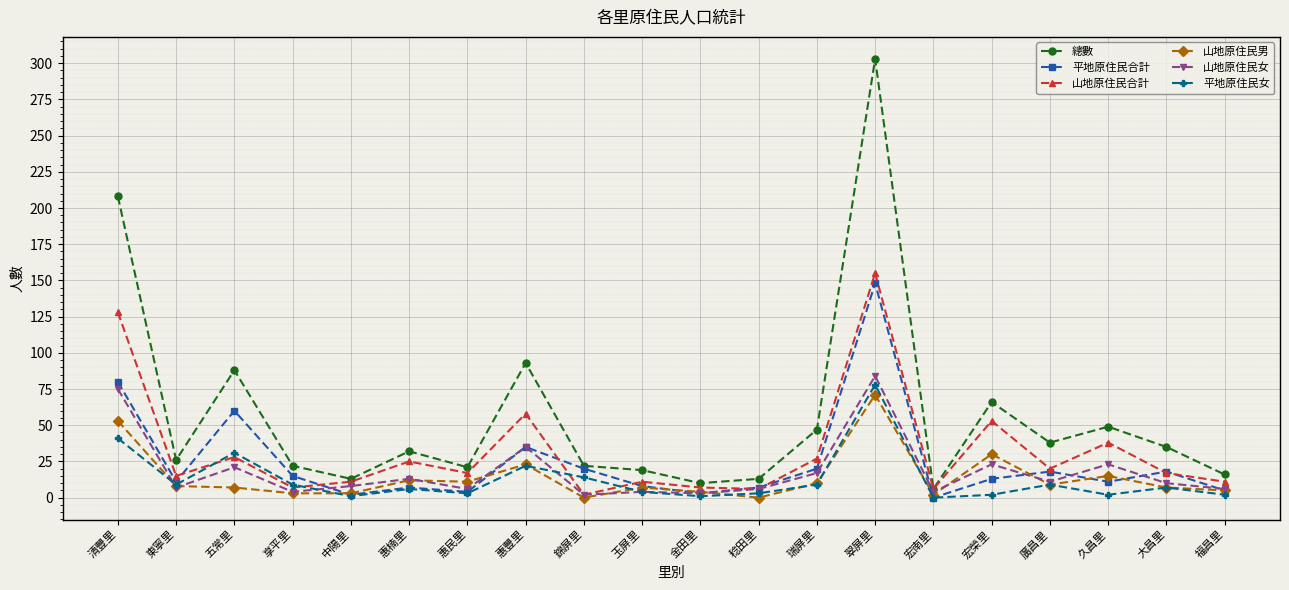

Where does the 山地原住民男 series first go above 8?

清豐里